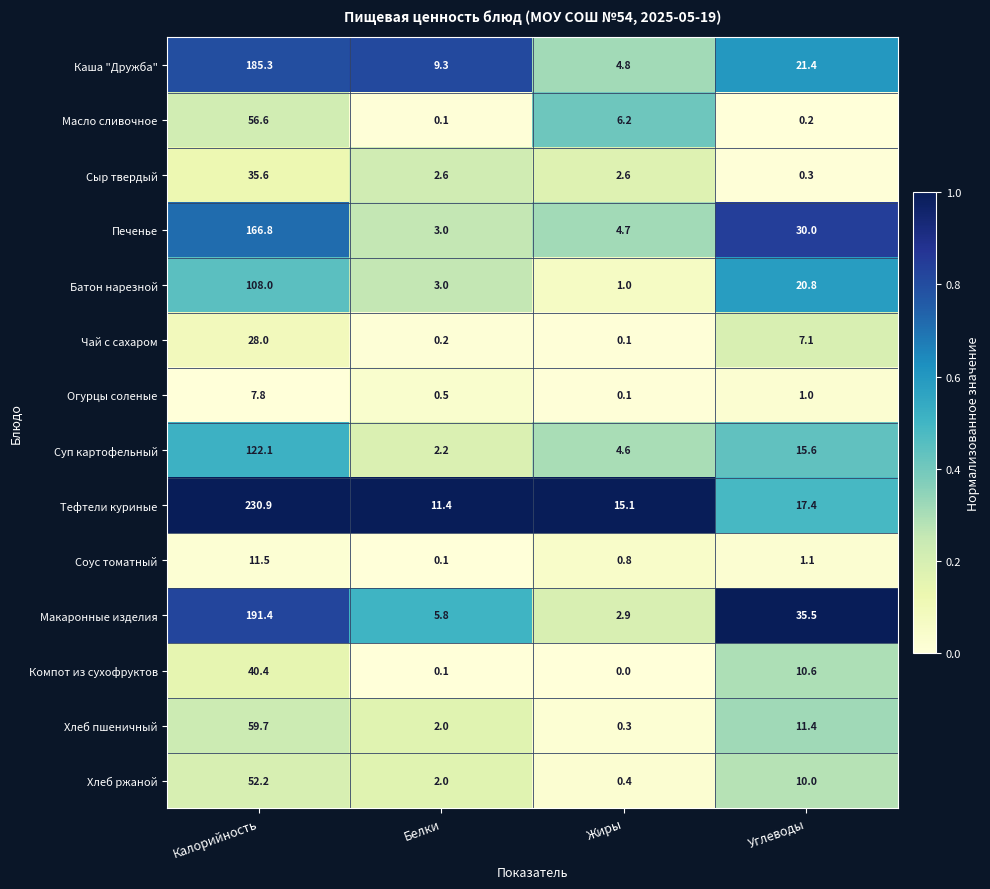

The Тефтели куриные series shows 407.7 at Калорийность. True or false?

False